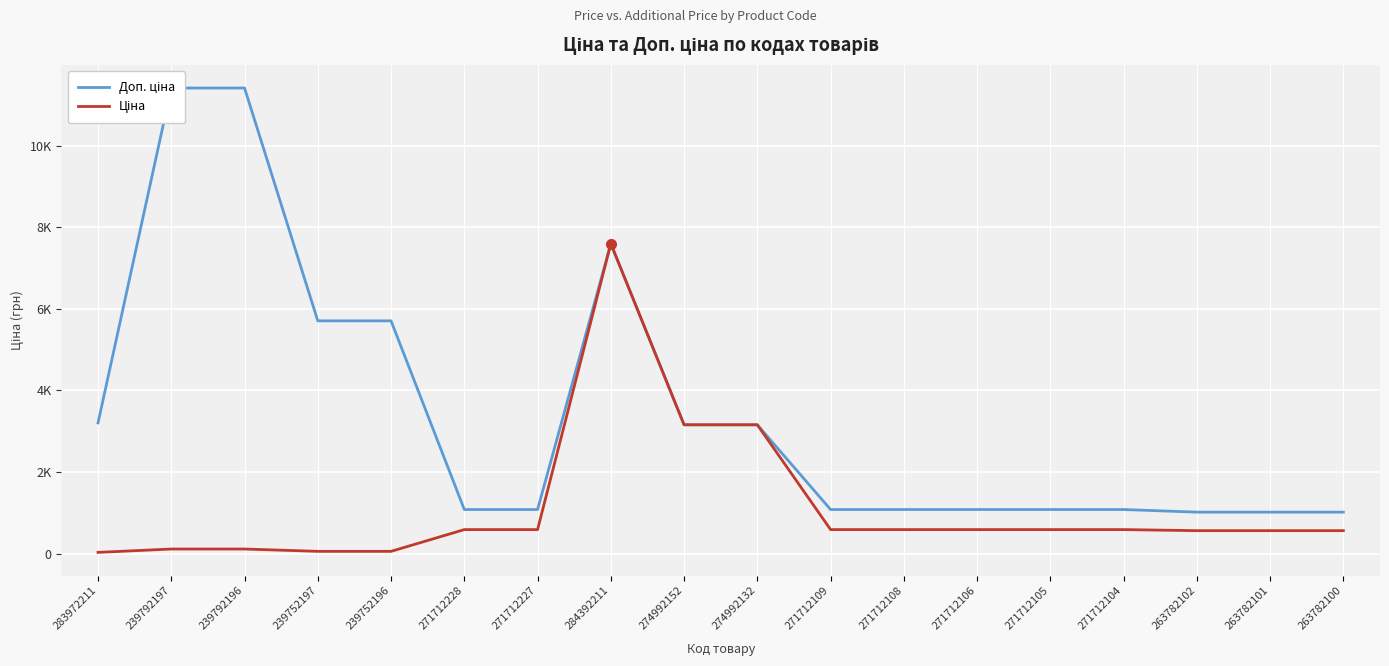

The Ціна series shows 261.6 at 271712109. True or false?

False